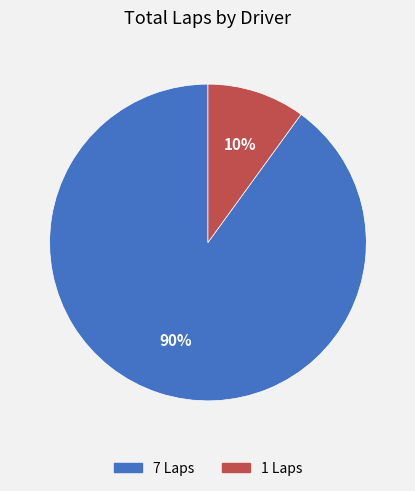

Does 7 Laps account for over 50% of the chart?

Yes